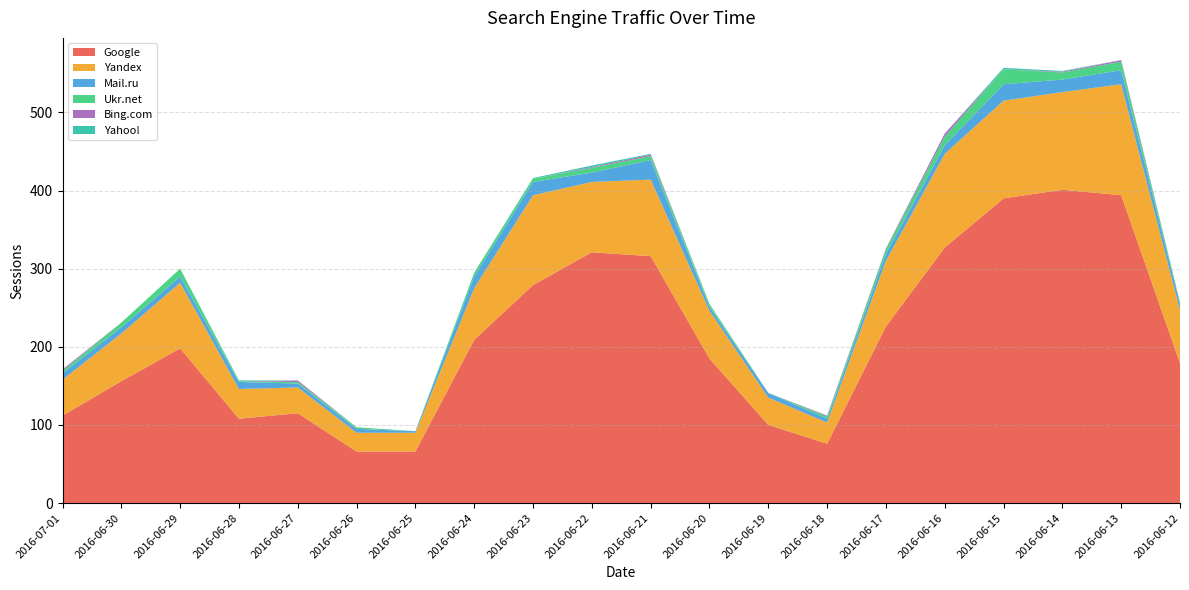

Reading left to right, what are all the values shown in this chart?

Google: 2016-07-01=112	2016-06-30=156	2016-06-29=198	2016-06-28=108	2016-06-27=115	2016-06-26=66	2016-06-25=66	2016-06-24=209	2016-06-23=279	2016-06-22=321	2016-06-21=316	2016-06-20=185	2016-06-19=100	2016-06-18=76	2016-06-17=226	2016-06-16=327	2016-06-15=390	2016-06-14=401	2016-06-13=394	2016-06-12=179
Yandex: 2016-07-01=46	2016-06-30=61	2016-06-29=84	2016-06-28=38	2016-06-27=33	2016-06-26=24	2016-06-25=24	2016-06-24=66	2016-06-23=115	2016-06-22=90	2016-06-21=98	2016-06-20=61	2016-06-19=35	2016-06-18=27	2016-06-17=84	2016-06-16=120	2016-06-15=125	2016-06-14=125	2016-06-13=142	2016-06-12=68
Mail.ru: 2016-07-01=8	2016-06-30=8	2016-06-29=8	2016-06-28=9	2016-06-27=5	2016-06-26=5	2016-06-25=2	2016-06-24=15	2016-06-23=17	2016-06-22=12	2016-06-21=25	2016-06-20=5	2016-06-19=6	2016-06-18=5	2016-06-17=9	2016-06-16=11	2016-06-15=21	2016-06-14=16	2016-06-13=18	2016-06-12=8
Ukr.net: 2016-07-01=3	2016-06-30=6	2016-06-29=10	2016-06-28=1	2016-06-27=2	2016-06-26=2	2016-06-25=0	2016-06-24=5	2016-06-23=4	2016-06-22=6	2016-06-21=5	2016-06-20=3	2016-06-19=0	2016-06-18=3	2016-06-17=6	2016-06-16=11	2016-06-15=19	2016-06-14=9	2016-06-13=11	2016-06-12=2
Bing.com: 2016-07-01=2	2016-06-30=0	2016-06-29=0	2016-06-28=0	2016-06-27=2	2016-06-26=0	2016-06-25=0	2016-06-24=0	2016-06-23=0	2016-06-22=1	2016-06-21=2	2016-06-20=0	2016-06-19=0	2016-06-18=1	2016-06-17=1	2016-06-16=4	2016-06-15=0	2016-06-14=1	2016-06-13=2	2016-06-12=0
Yahoo!: 2016-07-01=0	2016-06-30=0	2016-06-29=0	2016-06-28=1	2016-06-27=0	2016-06-26=0	2016-06-25=0	2016-06-24=0	2016-06-23=1	2016-06-22=2	2016-06-21=1	2016-06-20=1	2016-06-19=0	2016-06-18=0	2016-06-17=0	2016-06-16=0	2016-06-15=2	2016-06-14=1	2016-06-13=0	2016-06-12=0